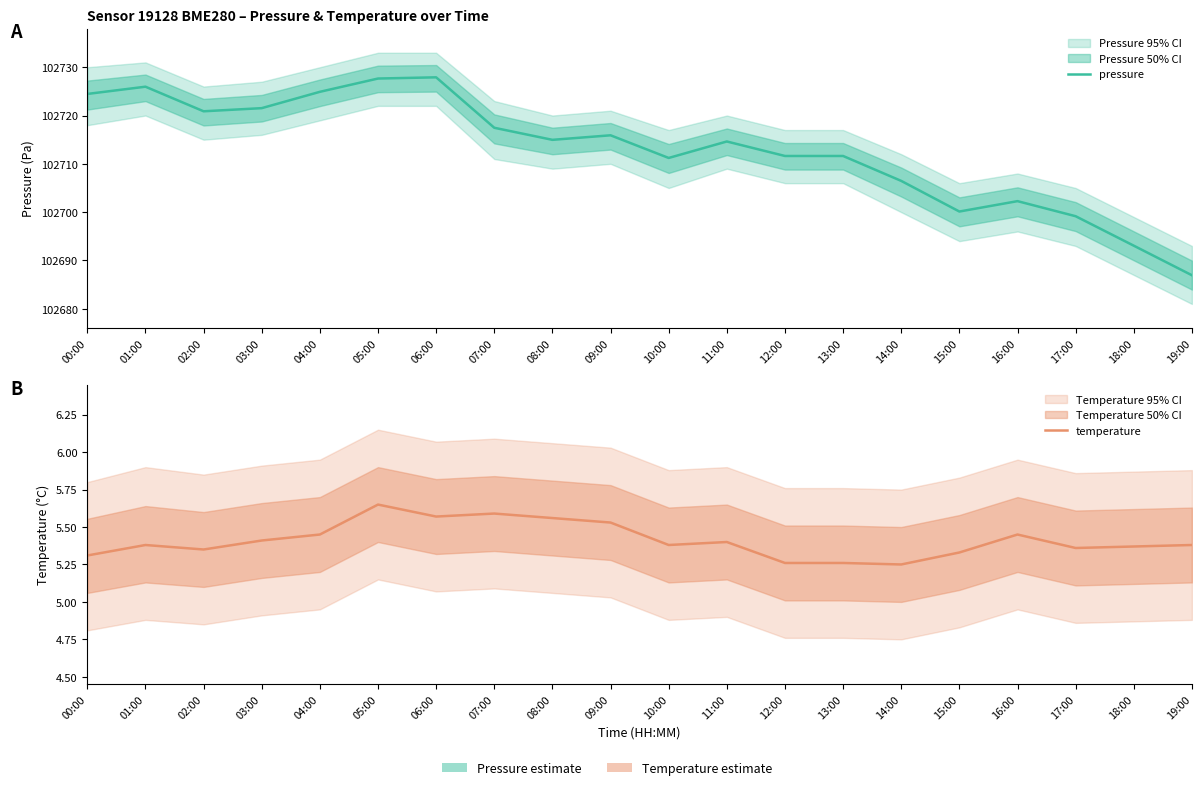

True or false: pressure and temperature intersect in this chart.

False